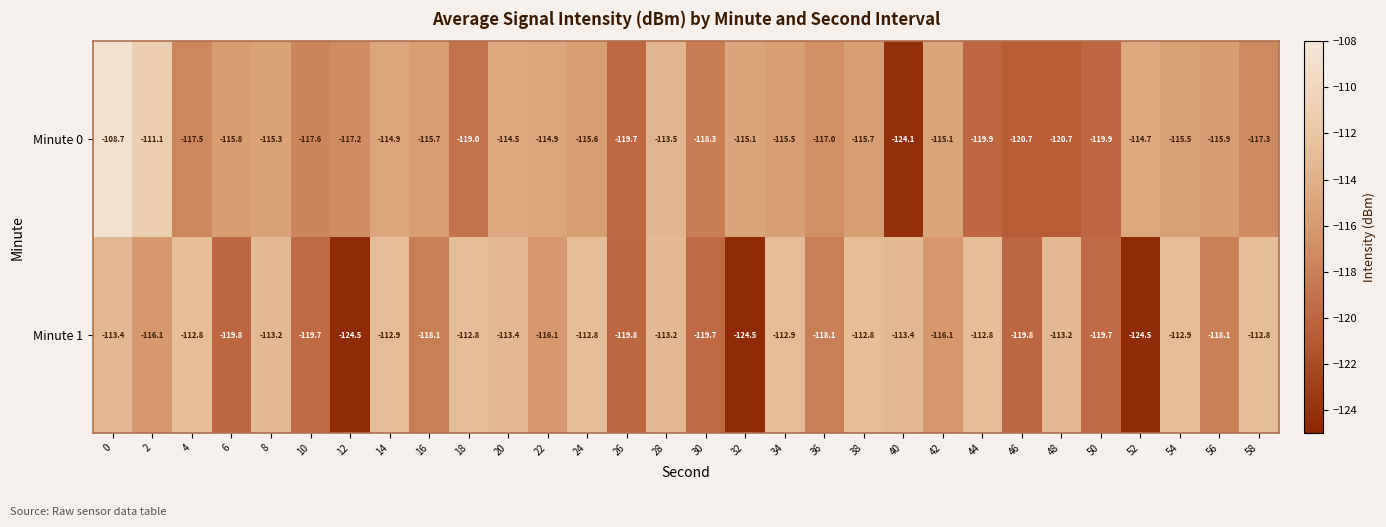

What is the average value of the Minute 0 series?

-116.5